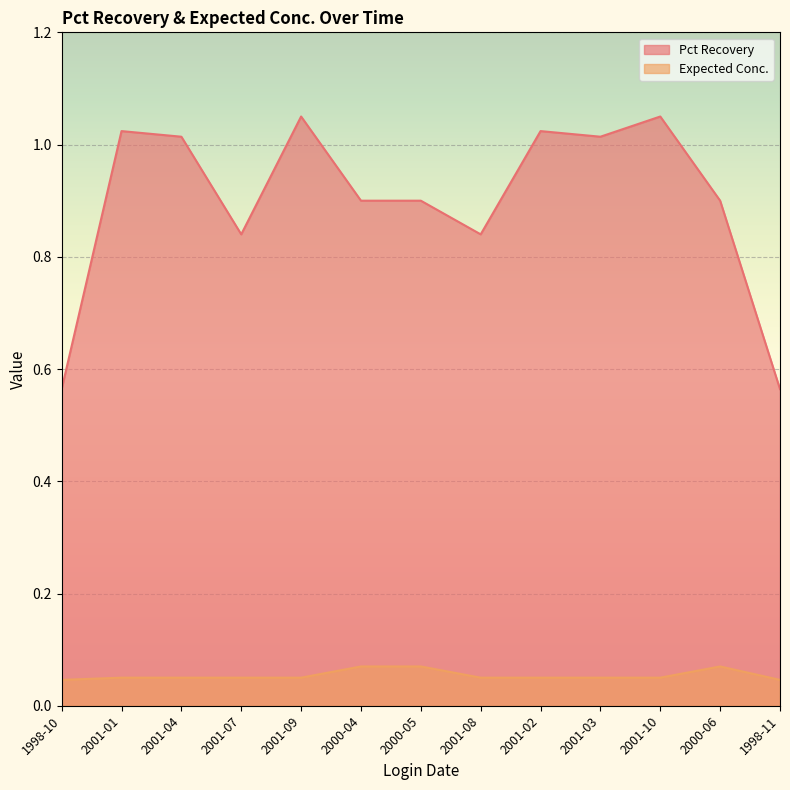

True or false: Pct Recovery and Expected Conc. cross at least once.

False